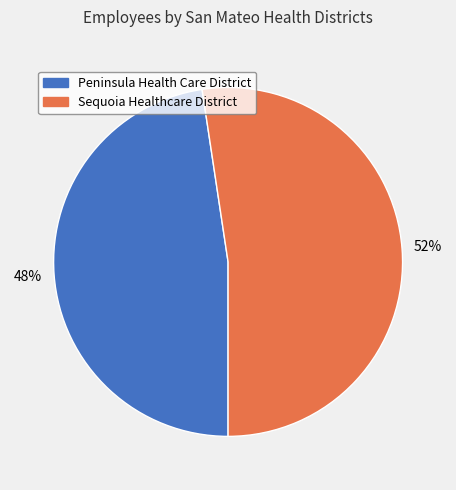

Which category has the biggest portion of the pie?

Sequoia Healthcare District